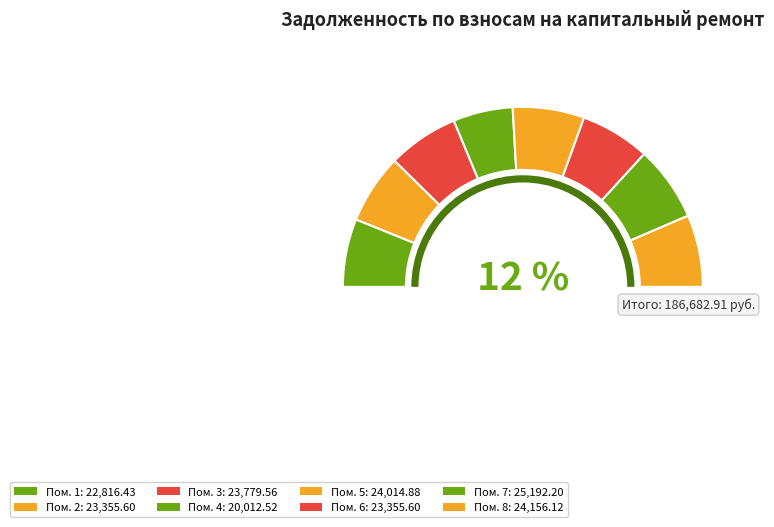

Do 3 and 6 together represent more than half of the pie?

No